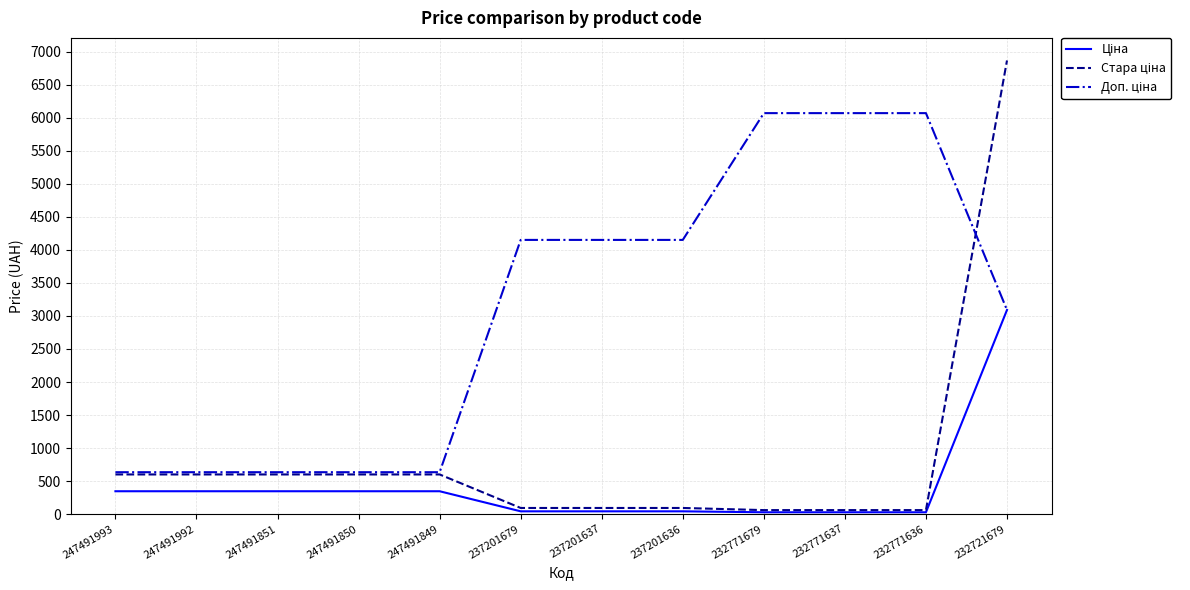

What is the total value across all series at 232721679?

13051.7